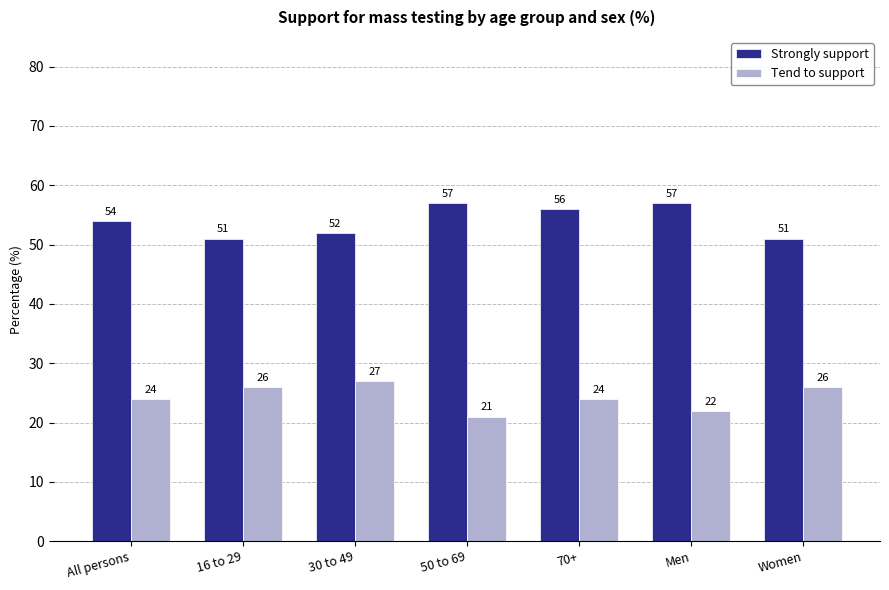

Which series has the largest total across all categories?

Strongly support